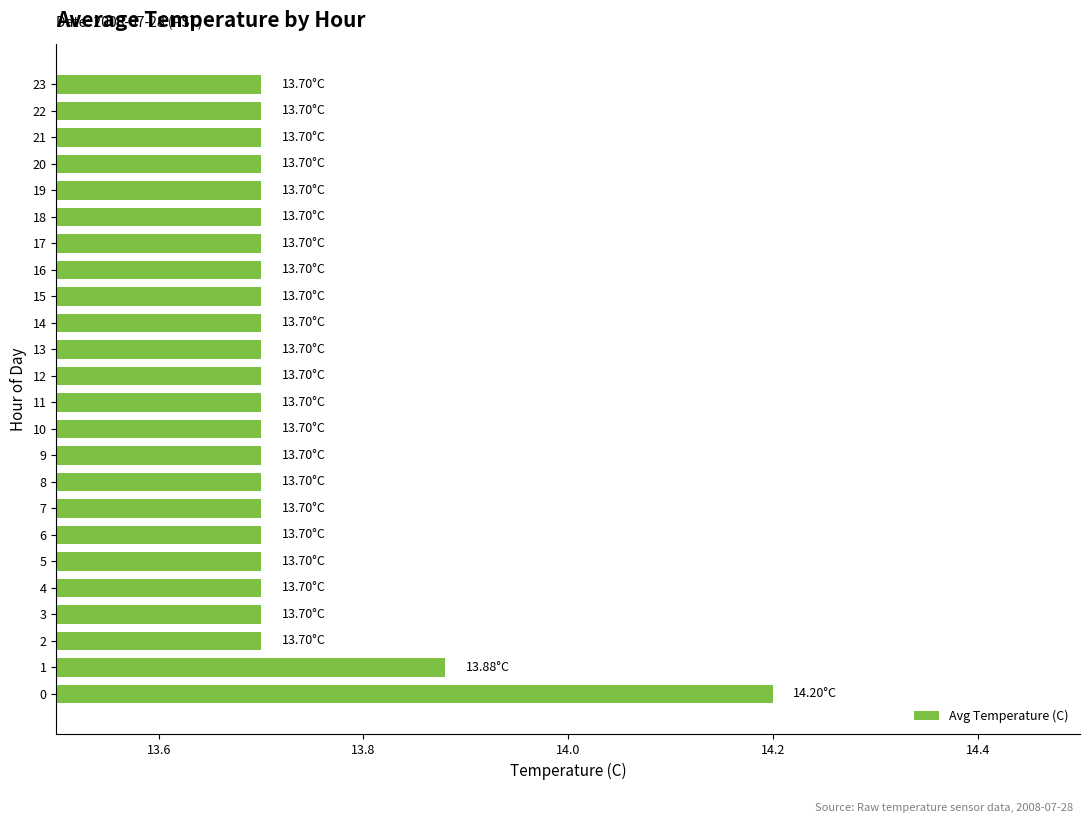

The chart shows a value of 18.4 at 16. True or false?

False